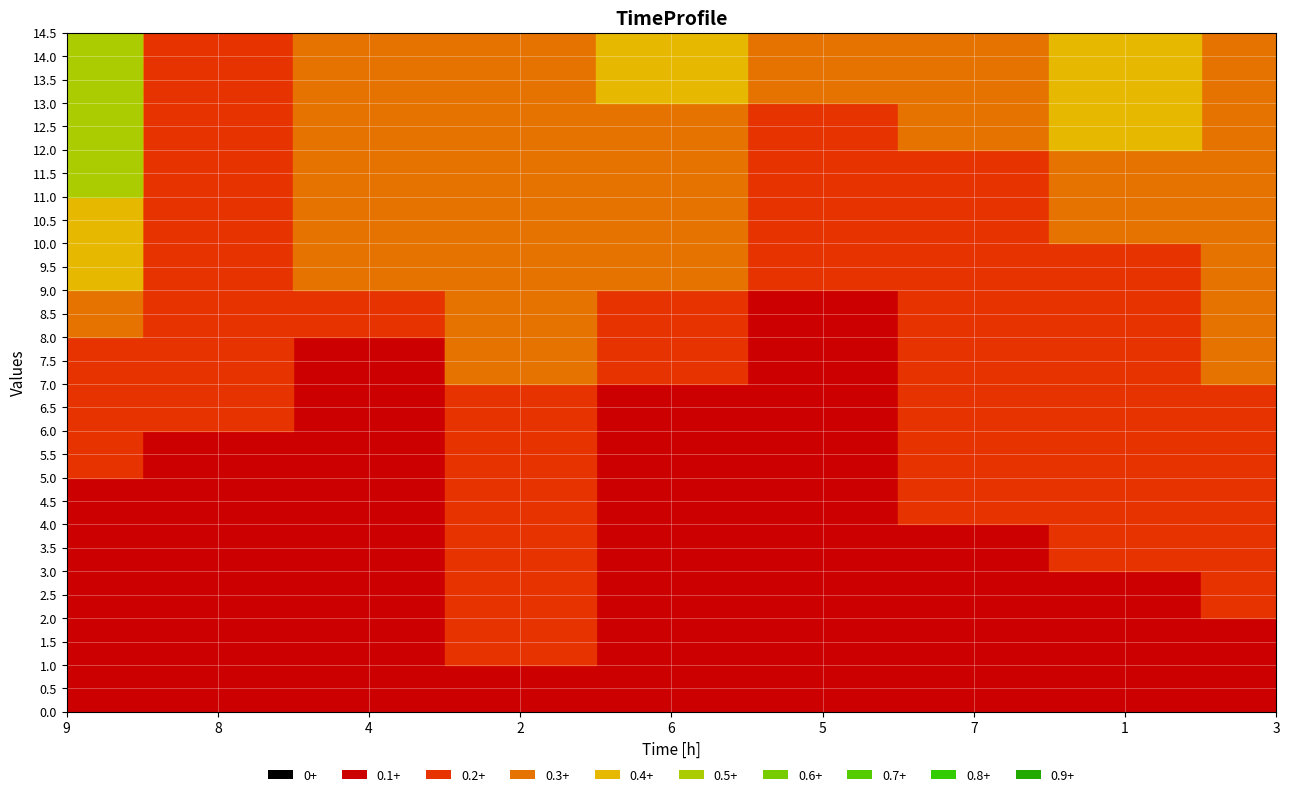

At how many categories does at least one series exceed 4?

9